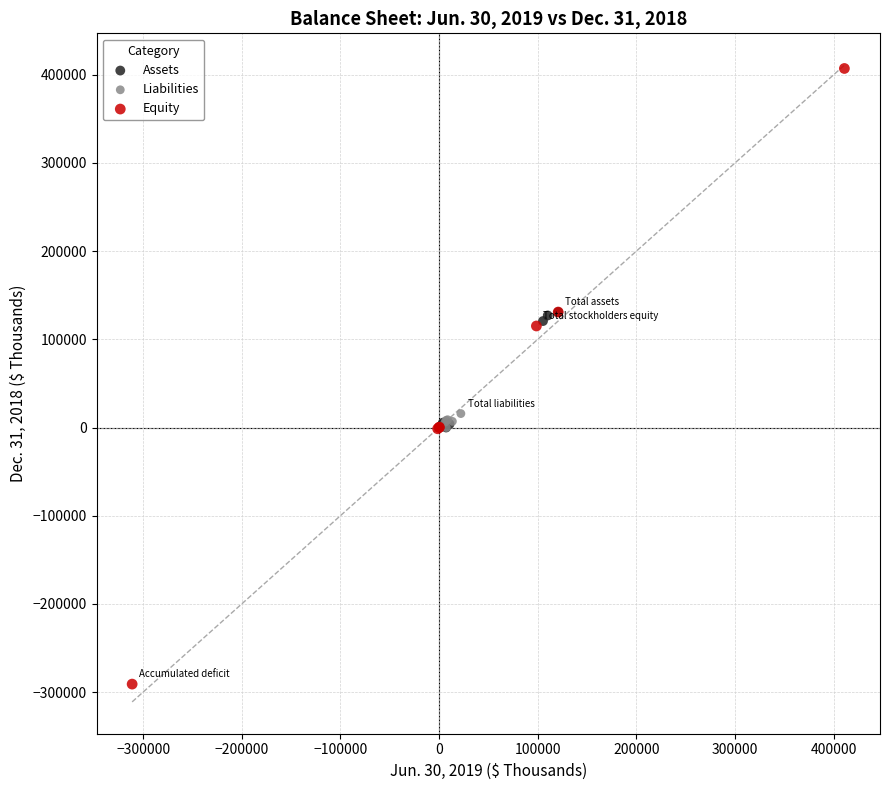

What are all the series names shown in the legend?

Assets, Liabilities, Equity